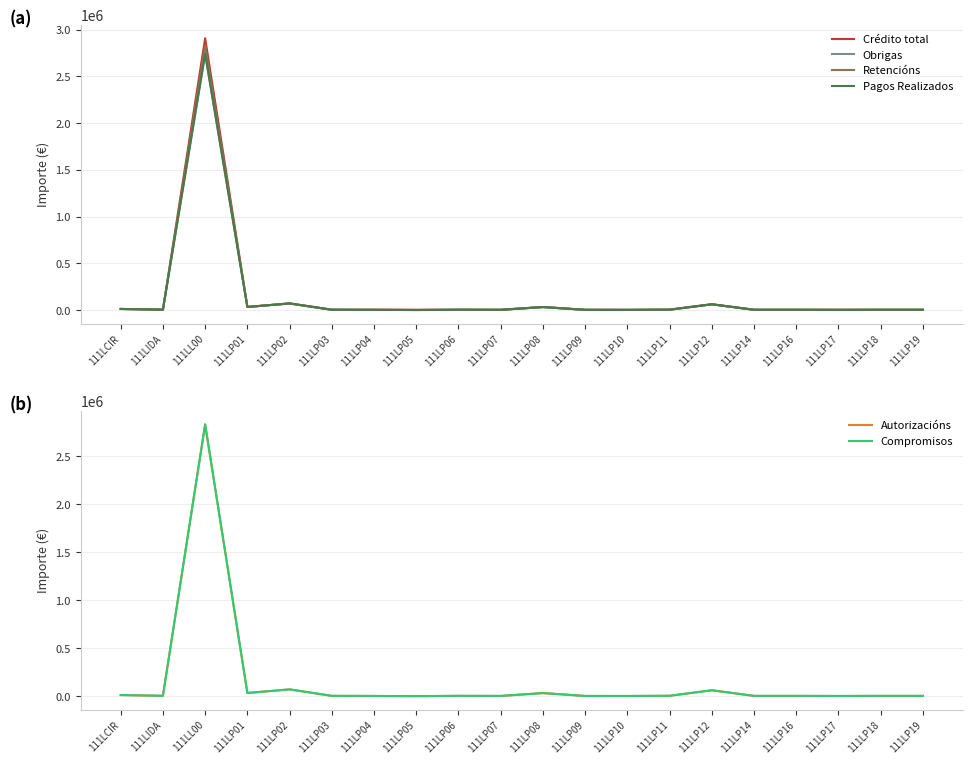

How many values in the Compromisos series exceed 3527?

10